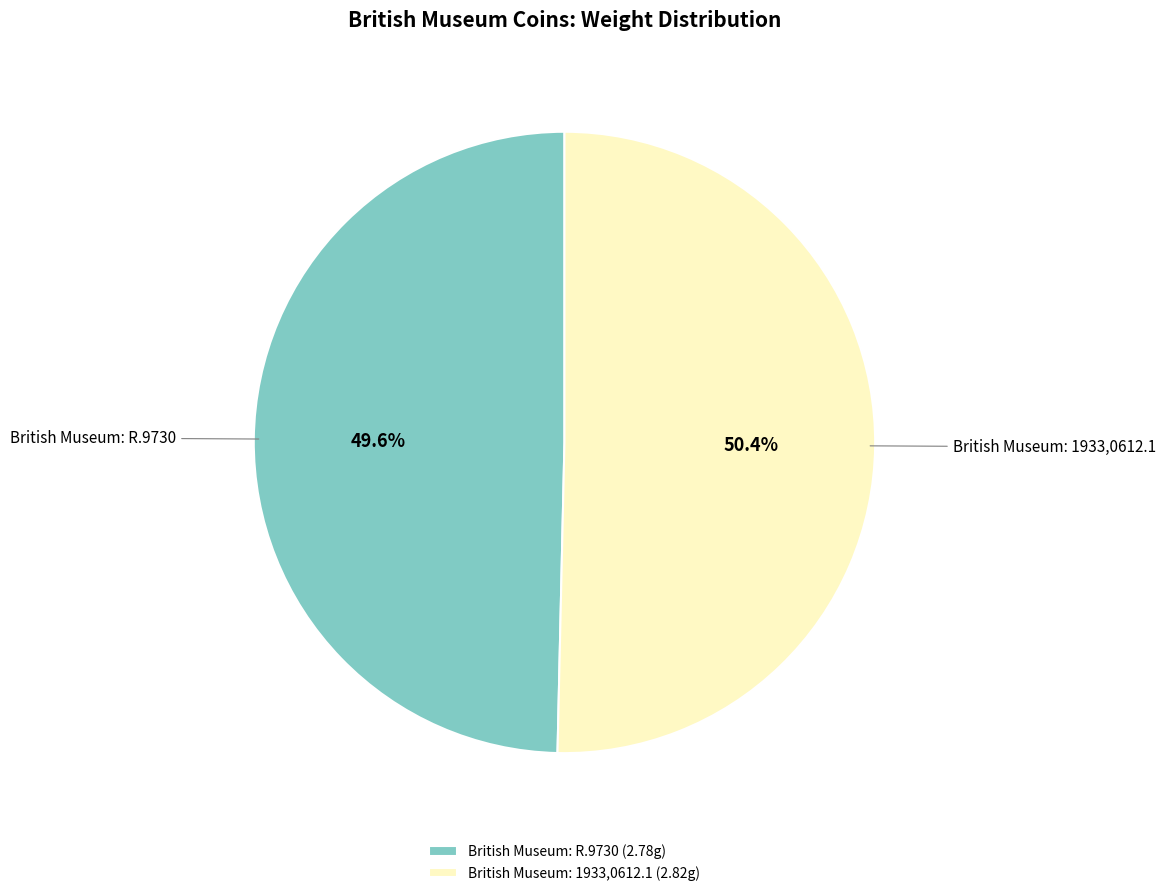

Between British Museum: 1933,0612.1 and British Museum: R.9730, which is larger?

British Museum: 1933,0612.1